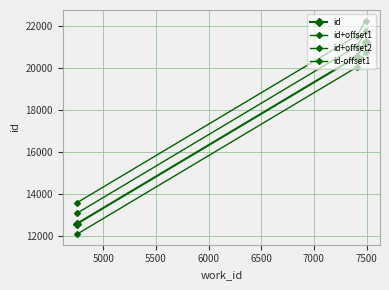

Which series has the largest total across all categories?

id+offset2